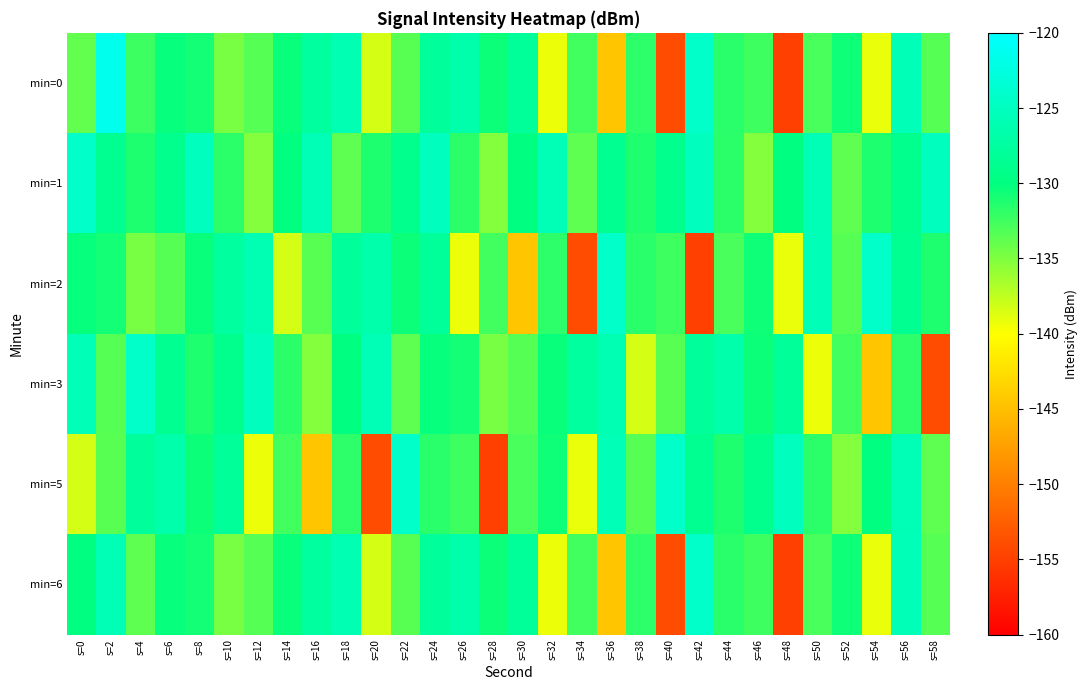

What is the total value across all series at s=20?

-814.2